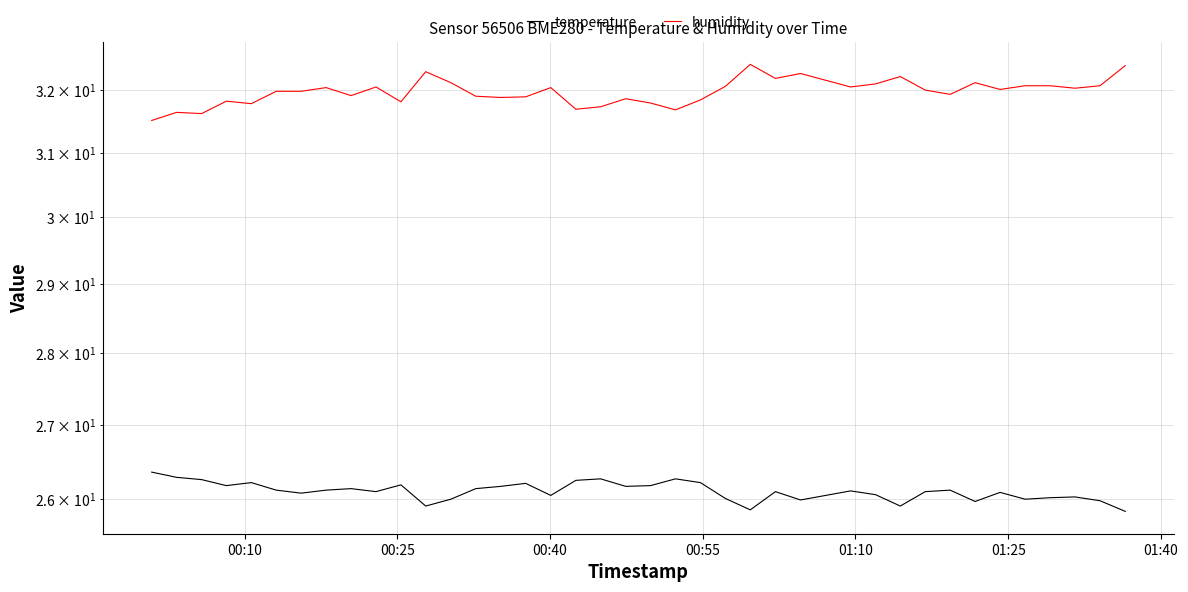

Which series has the largest range (max minus min)?

humidity